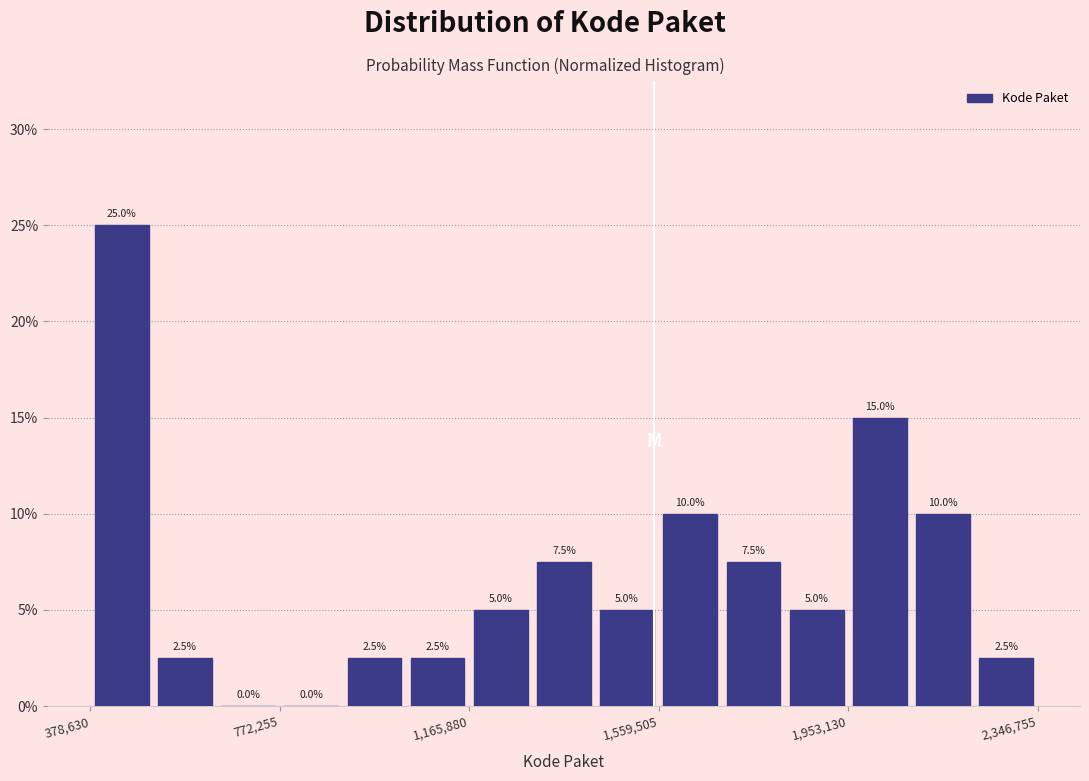

Around what value on the x-axis is the tallest bar? Give the approximate position of its centre, as read against the axis.

450000